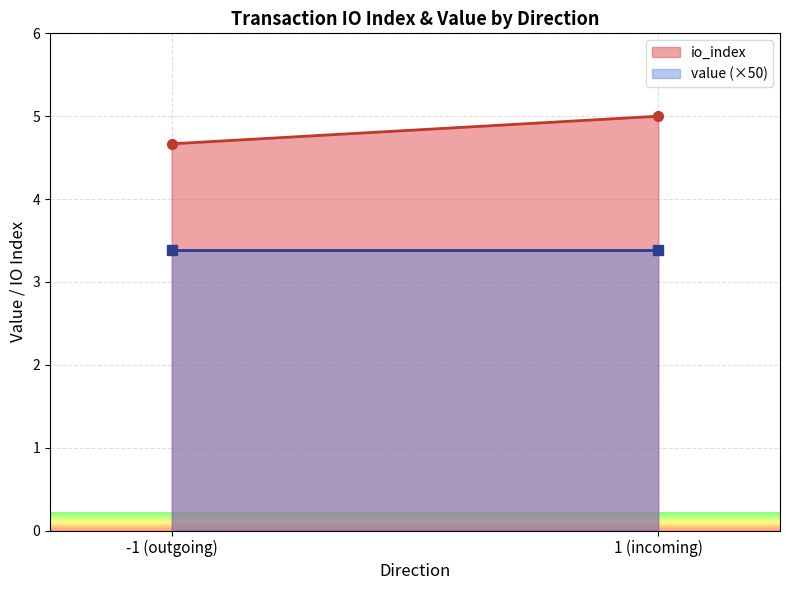

What is the difference between the highest and lowest values at -1 (outgoing)?

1.3